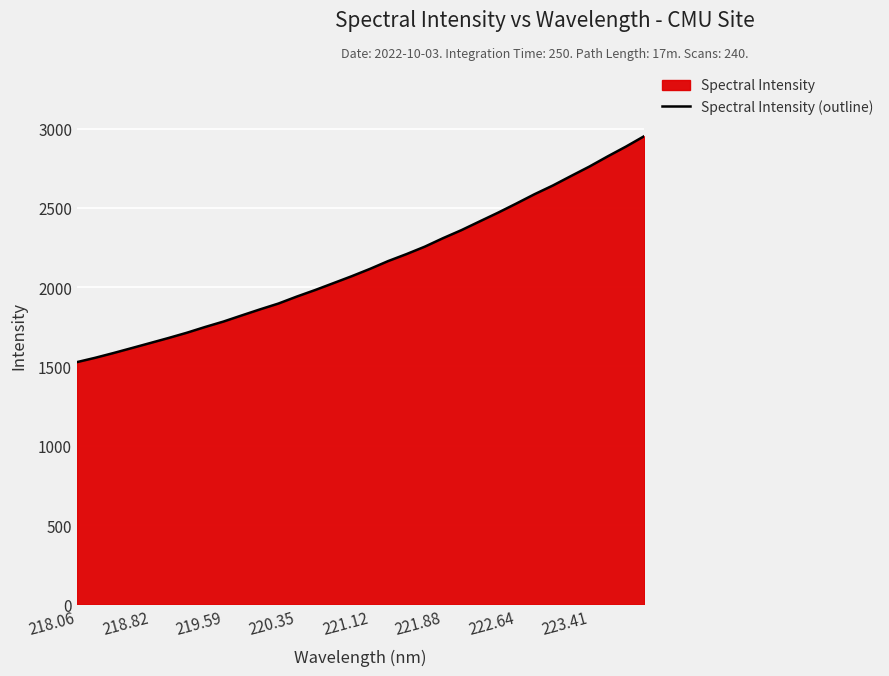

What is the greatest value displayed?

2952.3